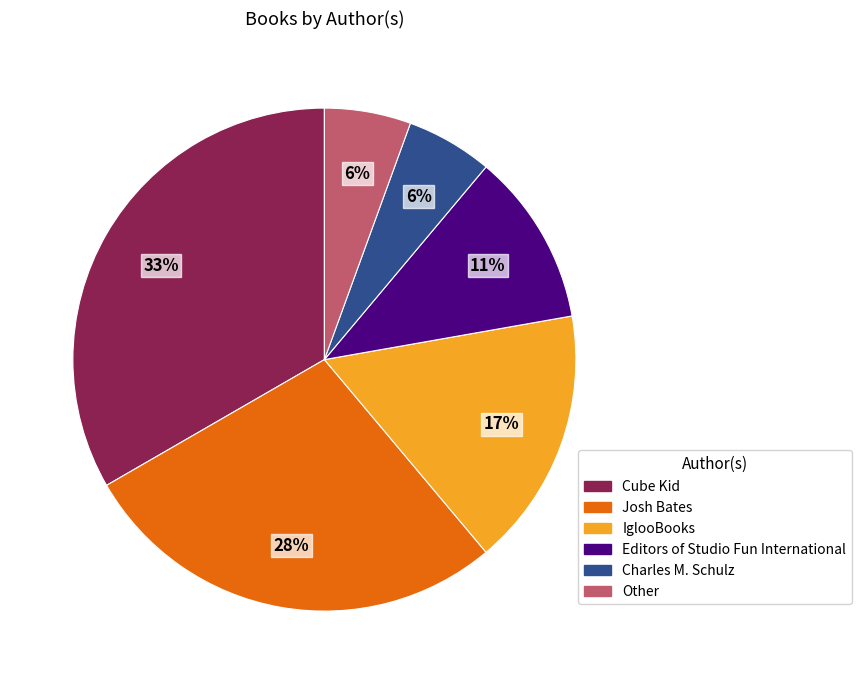

What is the largest slice in the pie chart?

Cube Kid